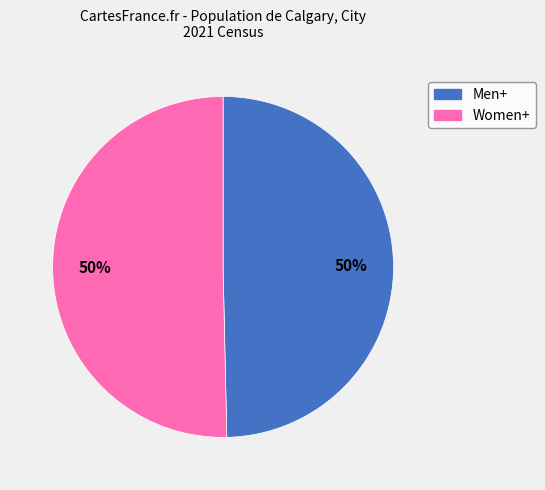

Approximately how many times larger is the value at Men+ compared to Women+?

1.0